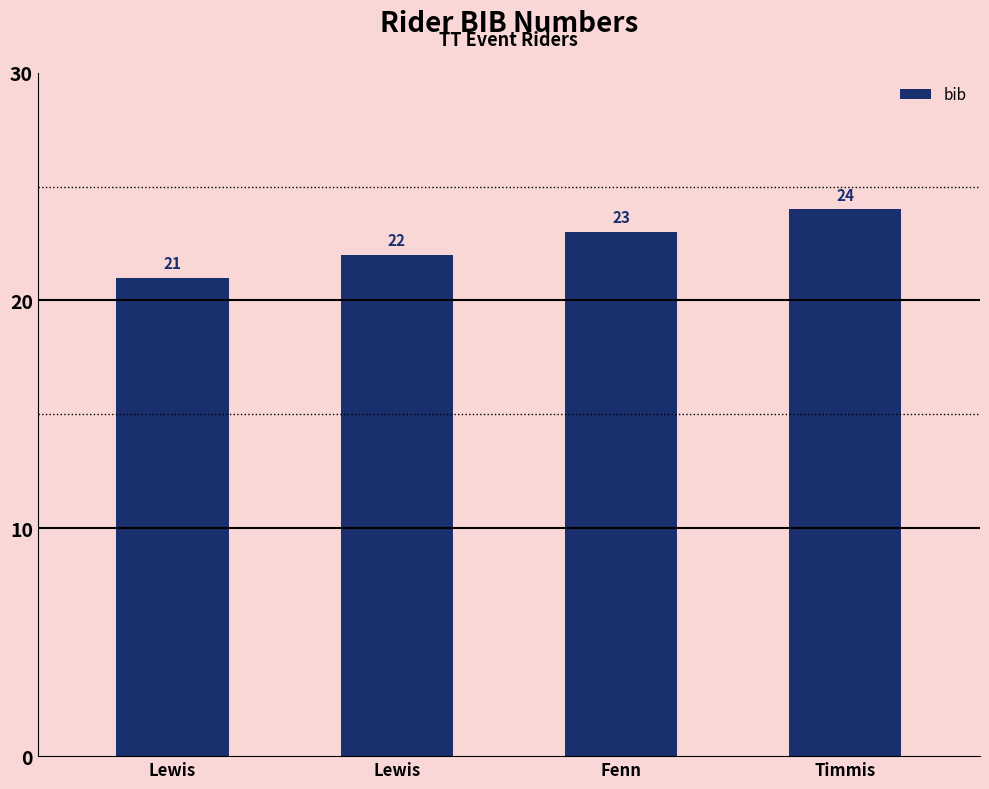

How many bars are there in total?

4